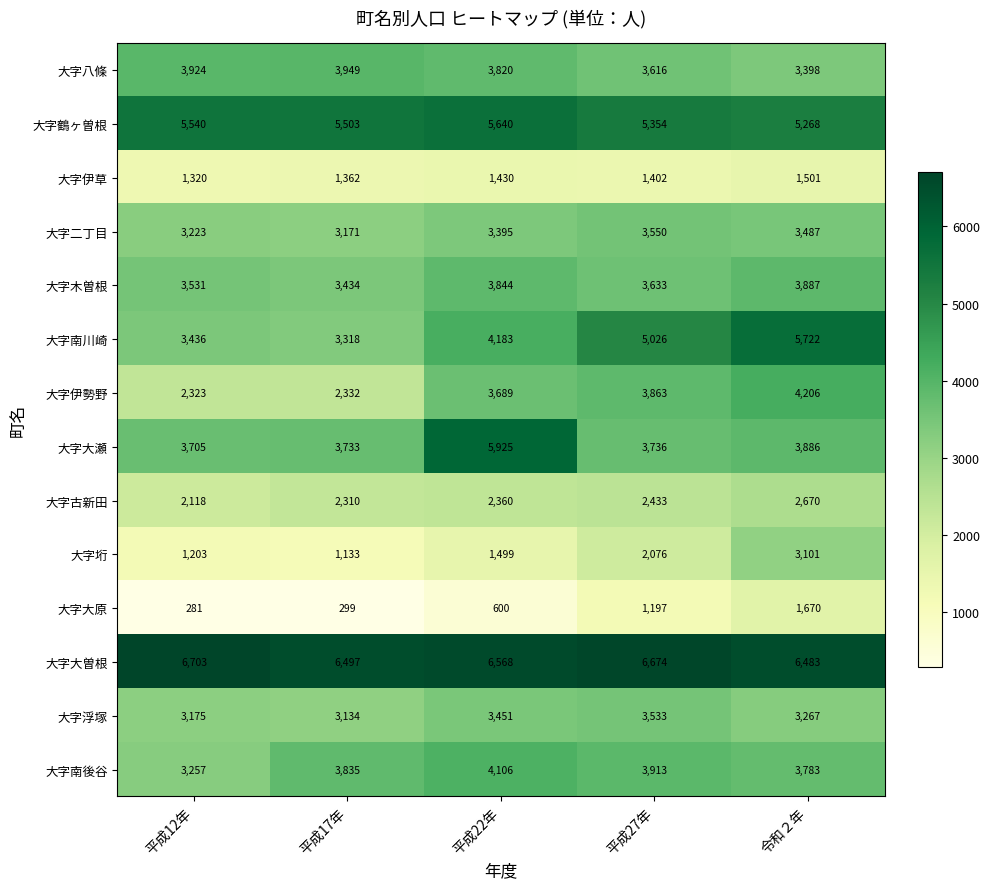

At which category is the sum across all series the highest?

令和２年